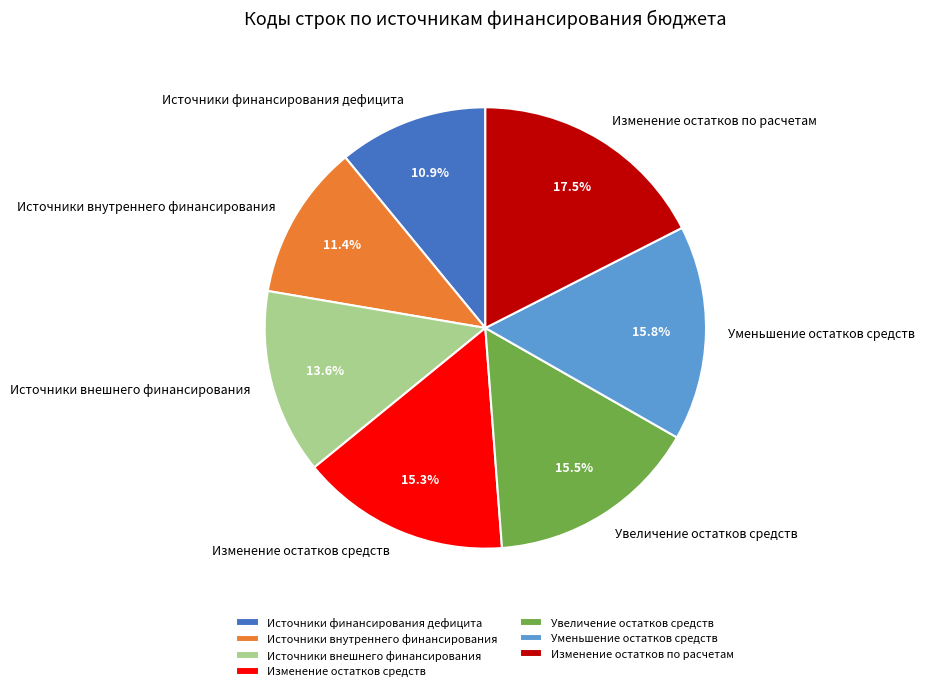

Which category has the biggest portion of the pie?

Изменение остатков по расчетам